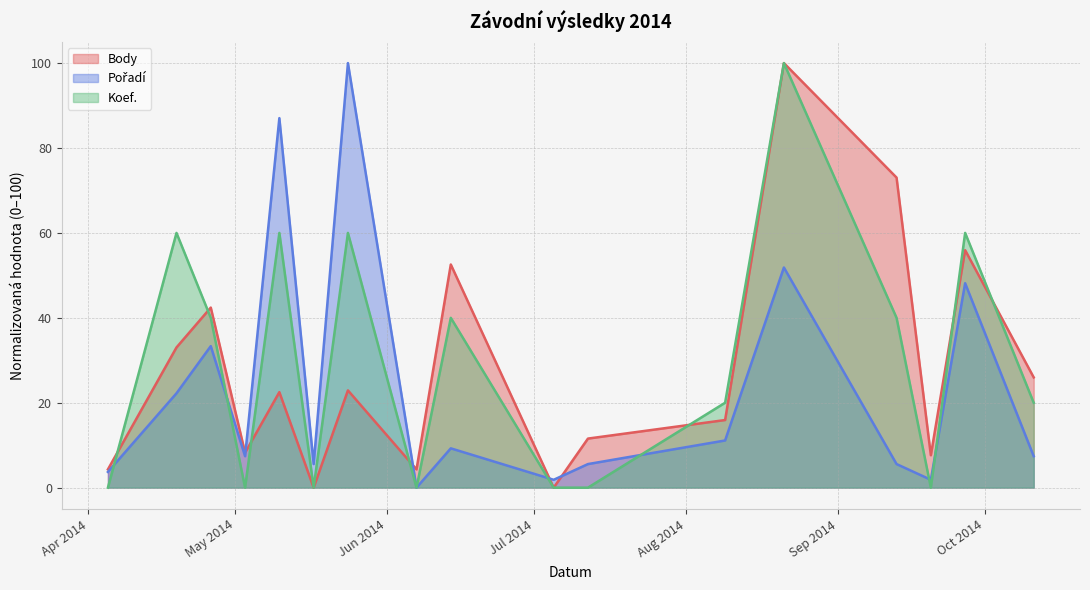

Which series has the largest total across all categories?

Koef.